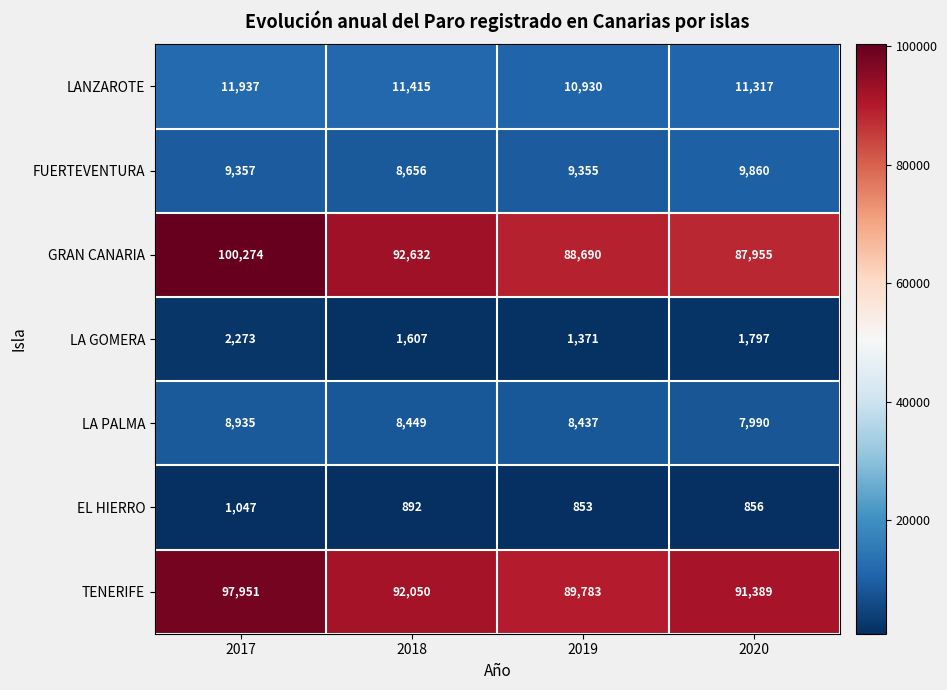

What is the minimum value shown in the chart?

853